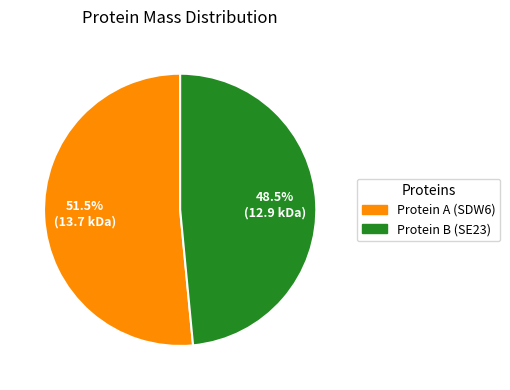

Rank the categories by value from highest to lowest.

Protein A (SDW6), Protein B (SE23)